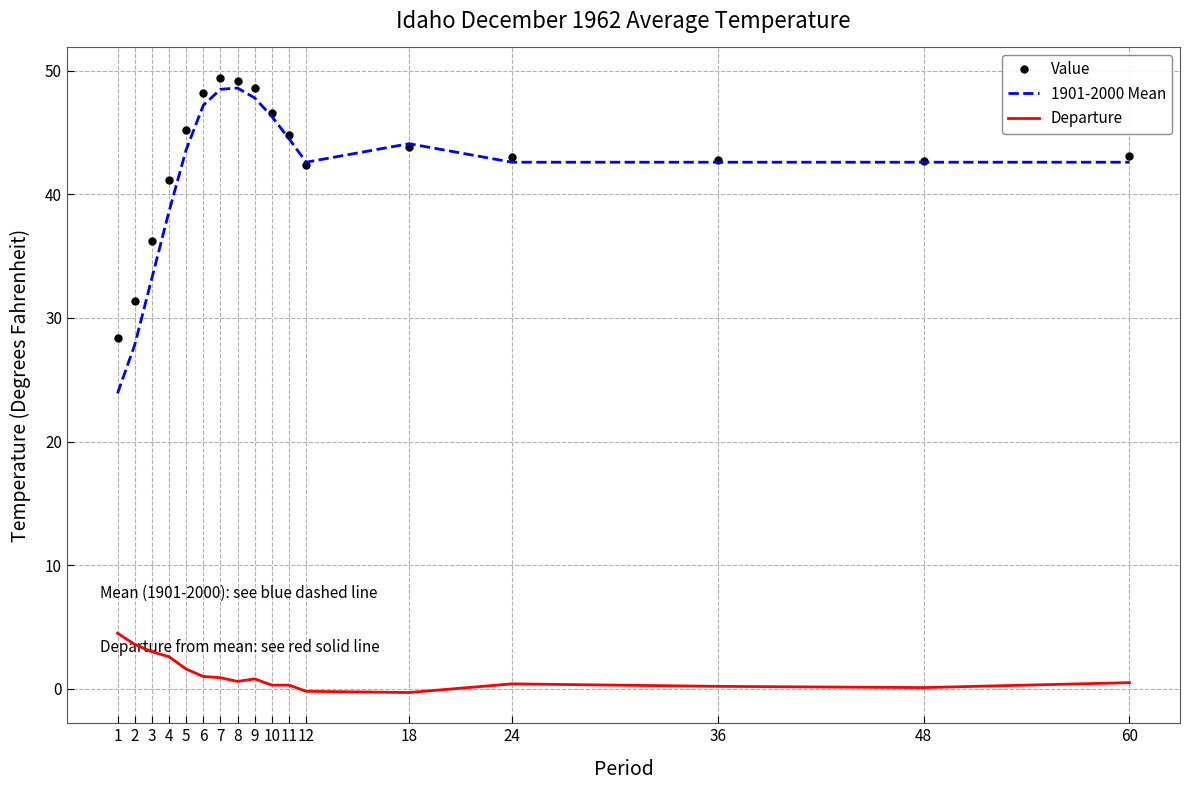

True or false: Value and Departure intersect in this chart.

False